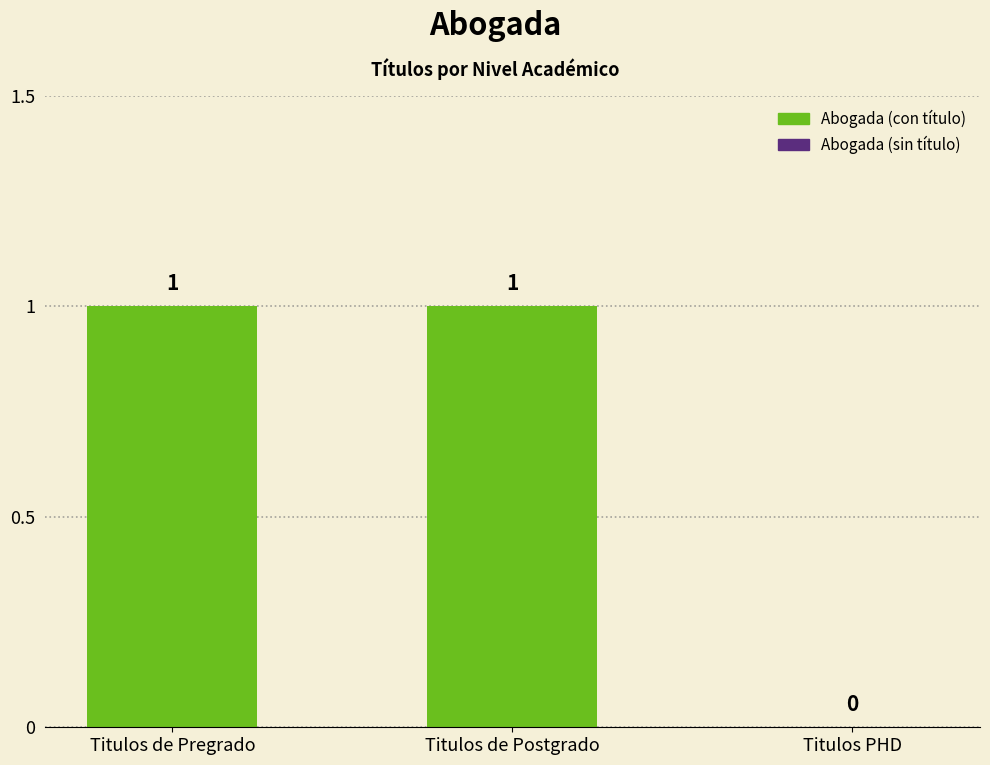

How many categories are shown in the chart?

3